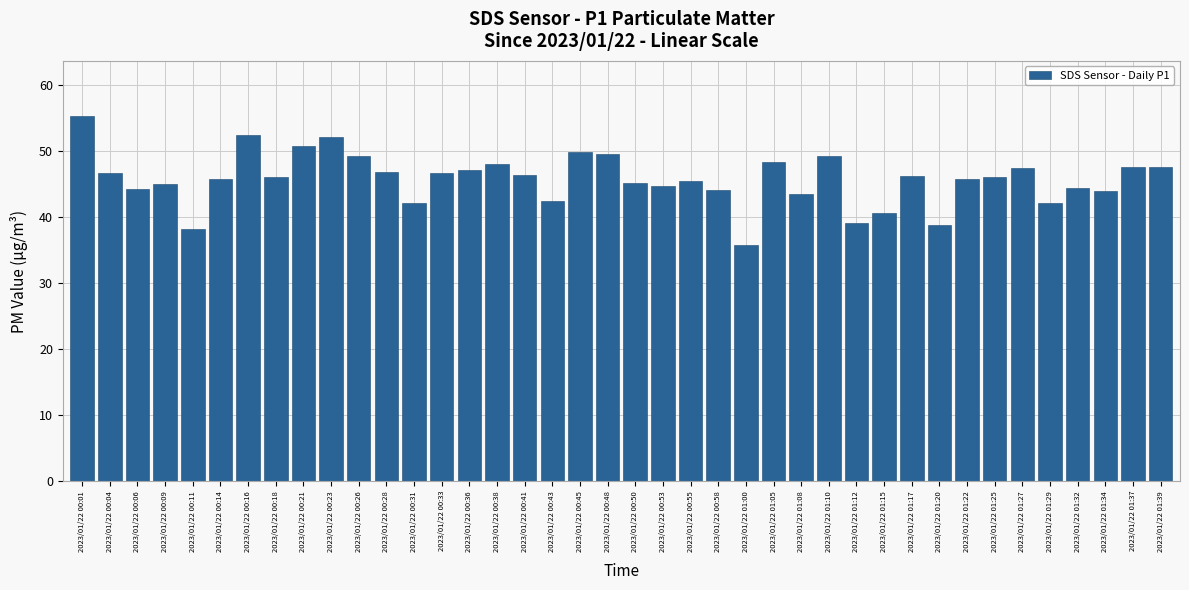

What is the label of the 17th bar from the left?

2023/01/22 00:41